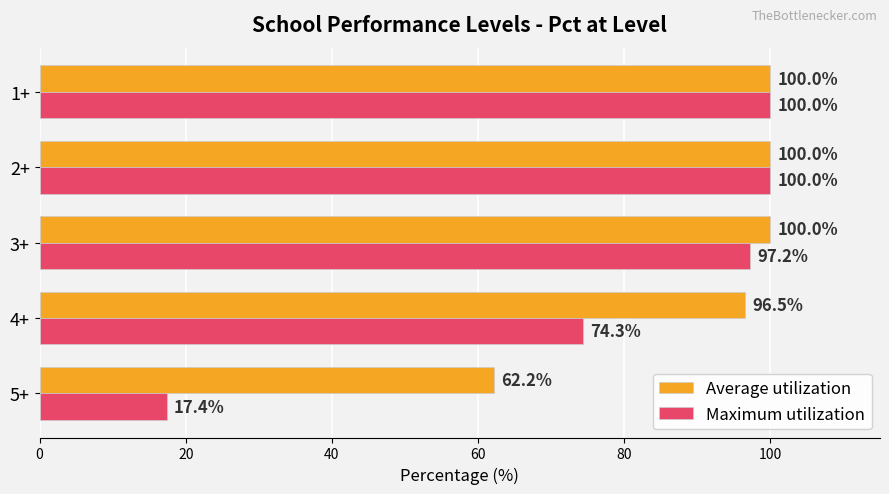

Which series has the largest total across all categories?

Average utilization